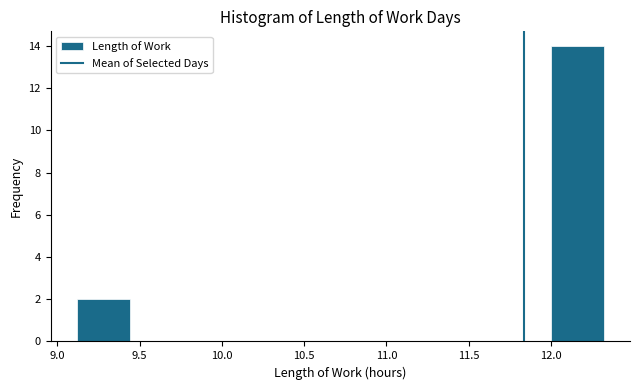

How tall is the bar that spans 12.00 to 12.32 on the x-axis? Neither the bar edges nor the heights are printed on the chart, so give them approximately, as read against the axes.

14